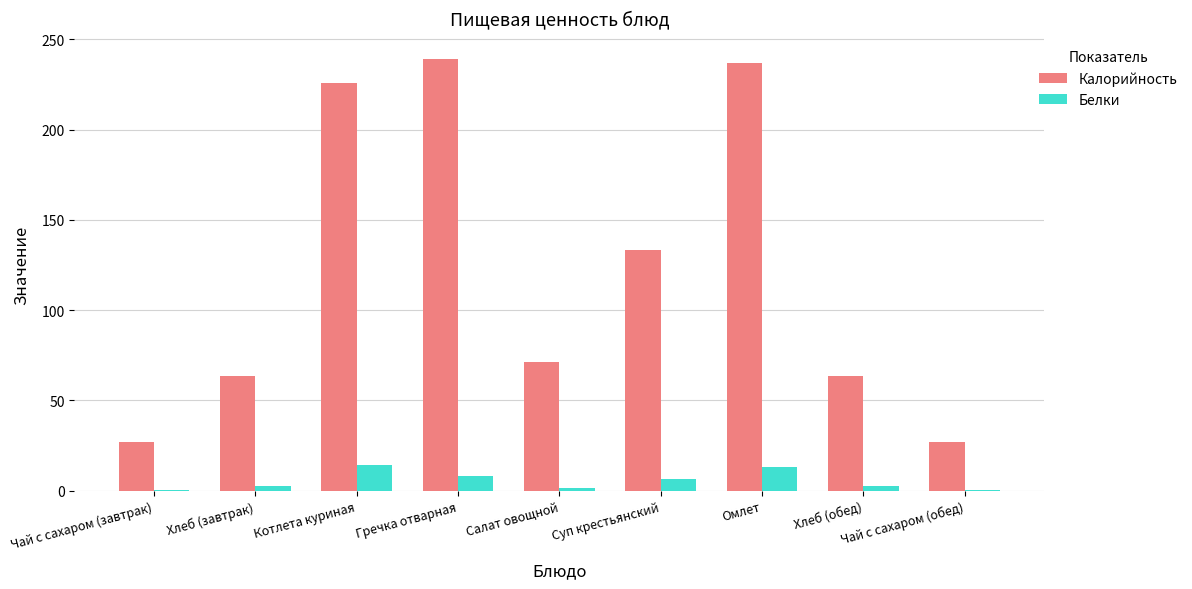

What is the greatest value displayed?

238.9